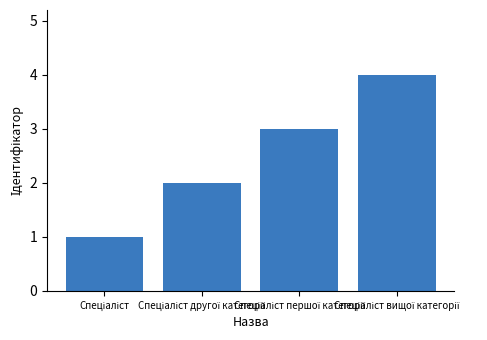

What is the maximum value shown in the chart?

4